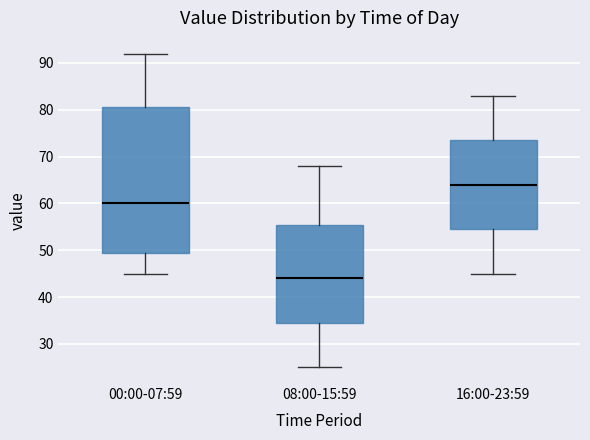

Where does the median line of the box for 16:00-23:59 sit on the y-axis? The values are not printed on the chart, so give them approximately, as read against the axis.

64